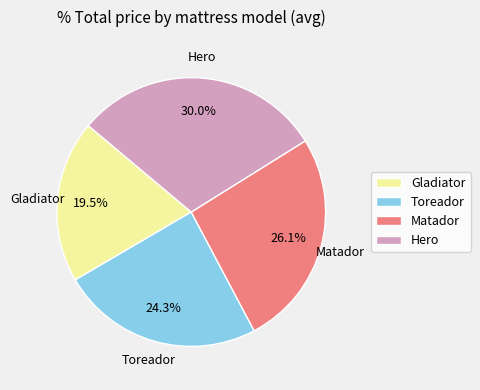

To the nearest percent, what percentage of the pie is Toreador?

24%